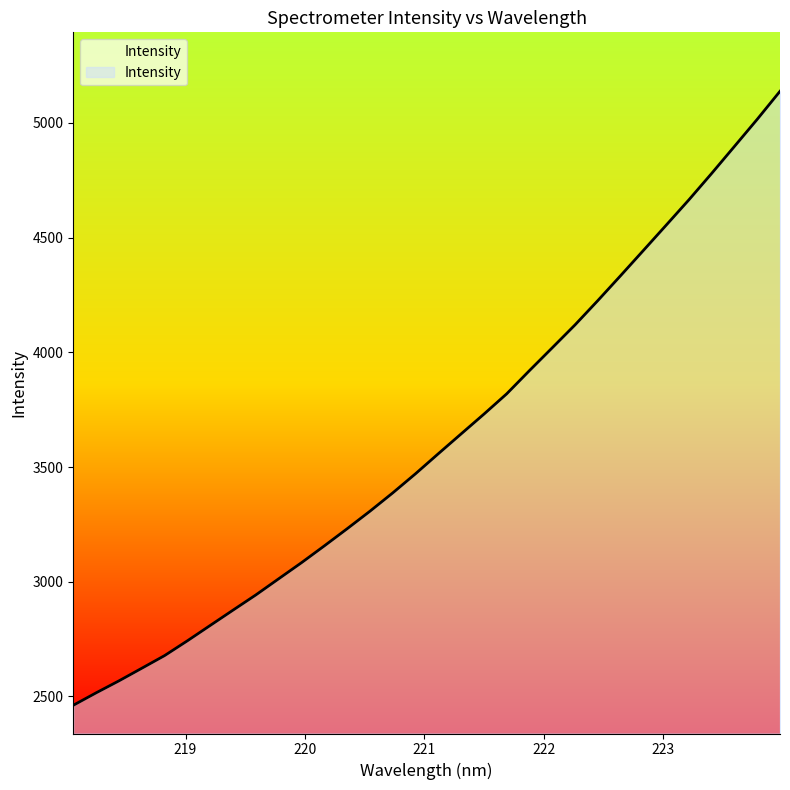

Does the chart display data point markers on the line(s)?

No